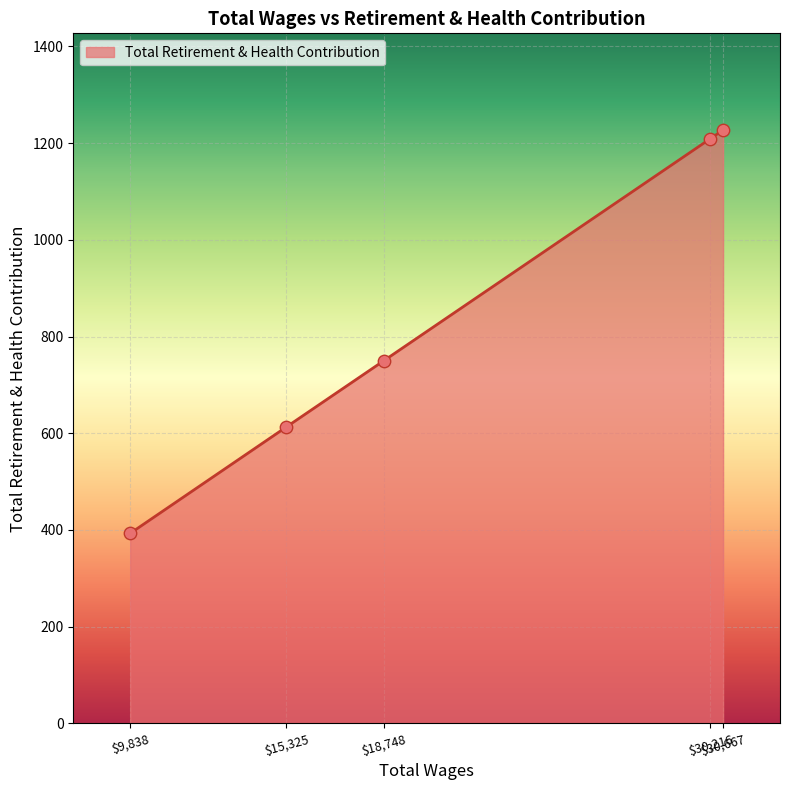

True or false: there are more than 1 points higher than both neighbors.

False